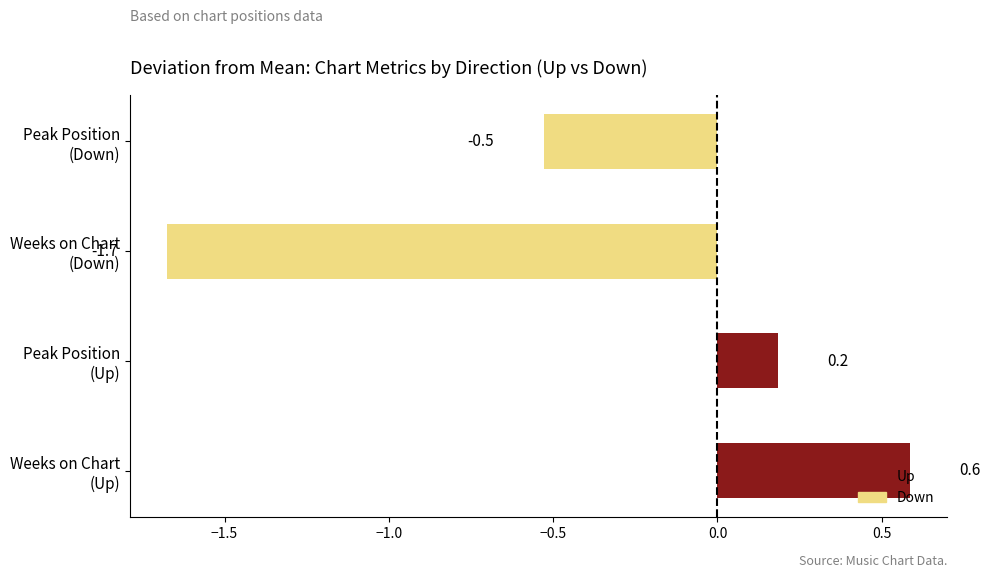

Does the chart contain any negative values?

Yes